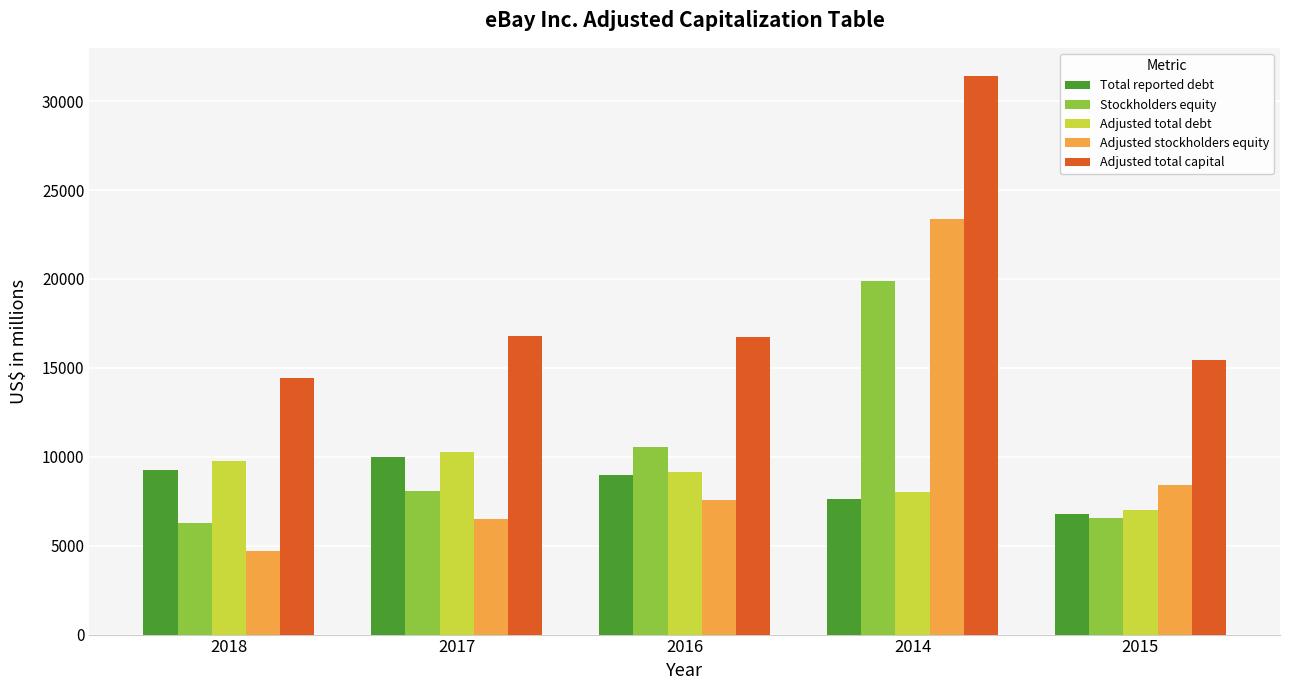

What is the sum of the Adjusted total debt values at 2018 and 2014?

17792